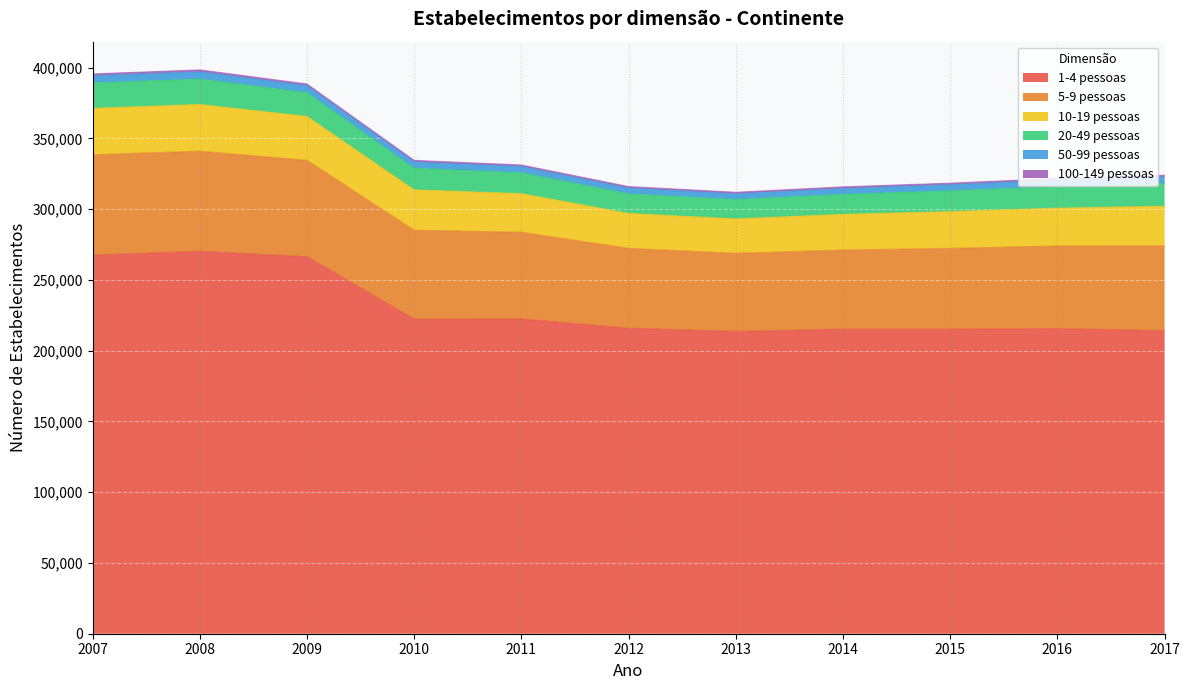

How many interior local peaks does the 10-19 pessoas series have?

1